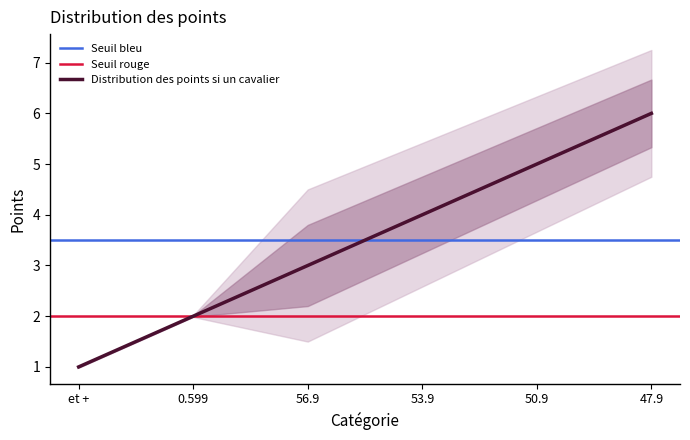

Reading left to right, extract all data points from this chart.

et +=1	0.599=2	56.9=3	53.9=4	50.9=5	47.9=6